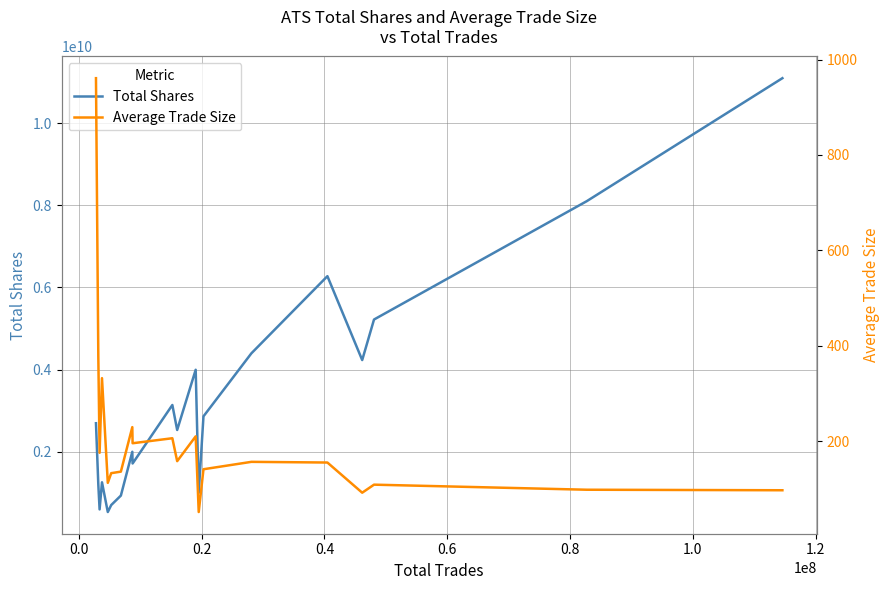

True or false: Average Trade Size and Total Shares cross at least once.

False